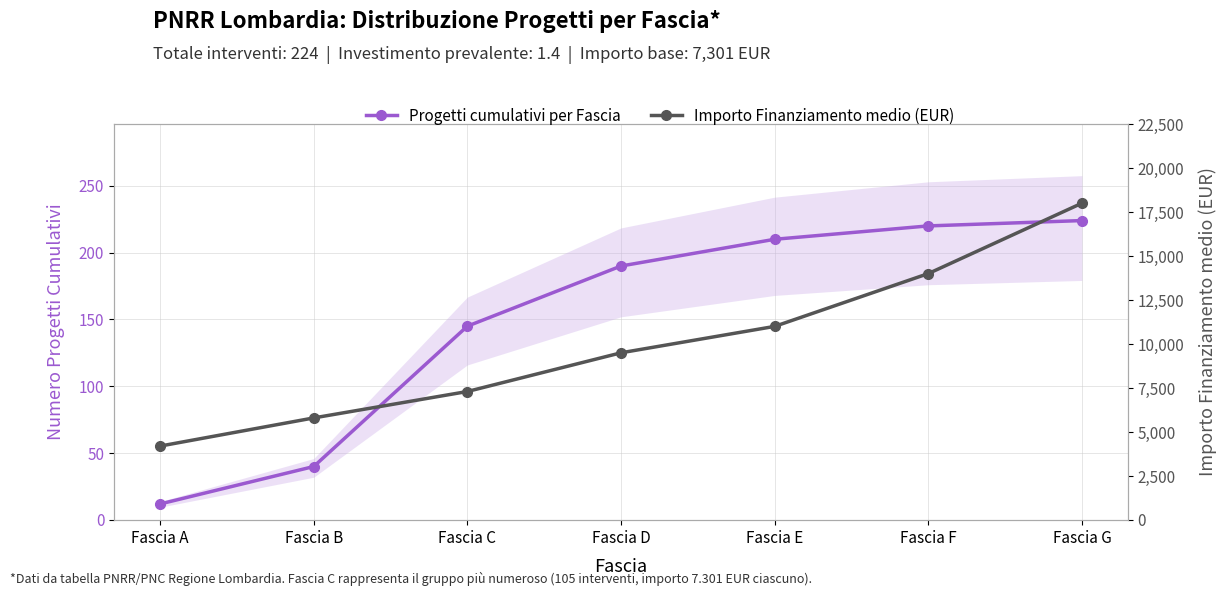

What is the total value across all series at Fascia B?

5840